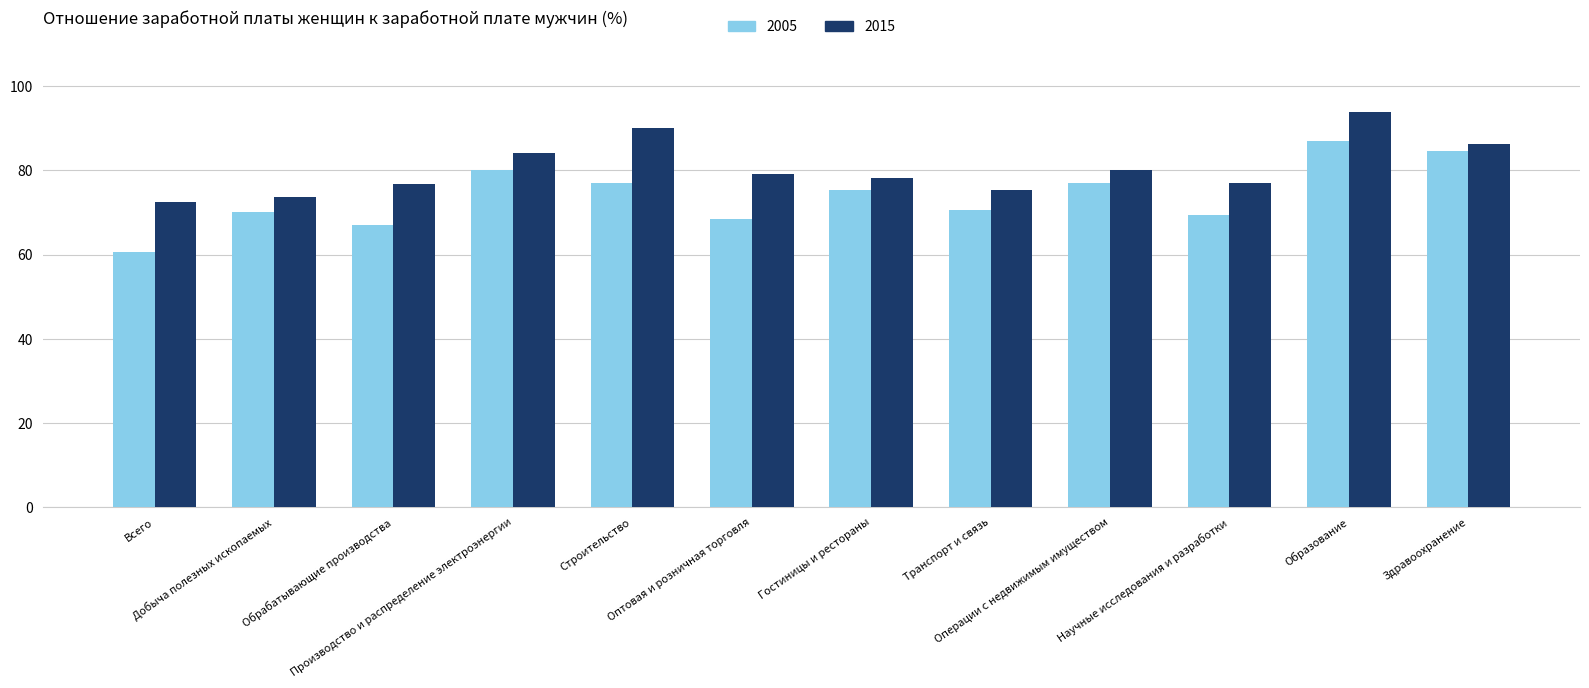

What is the label of the 7th bar from the right?

Оптовая и розничная торговля